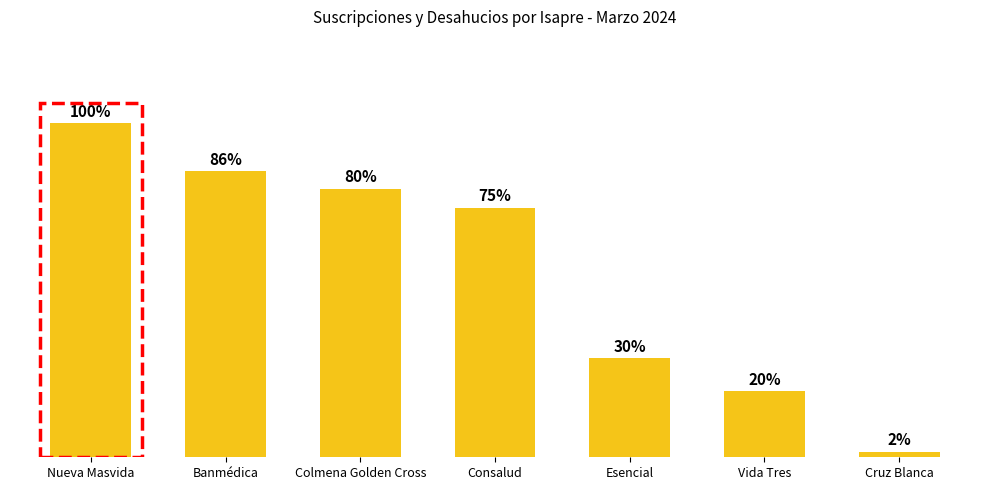

What is the sum of the values at Consalud and Colmena Golden Cross?

4719